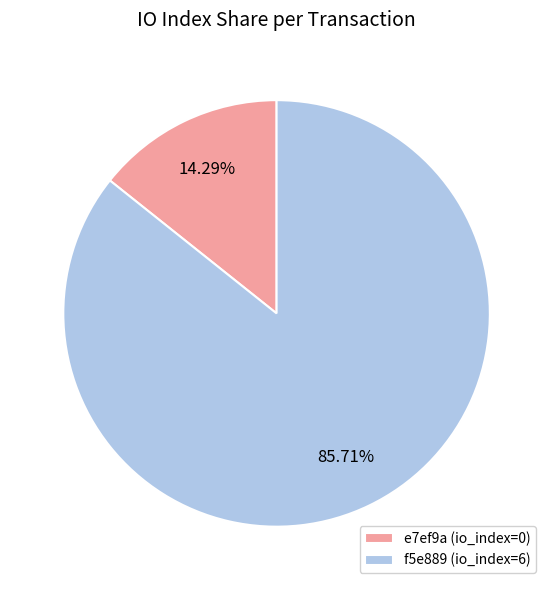

How many segments does this pie chart have?

2